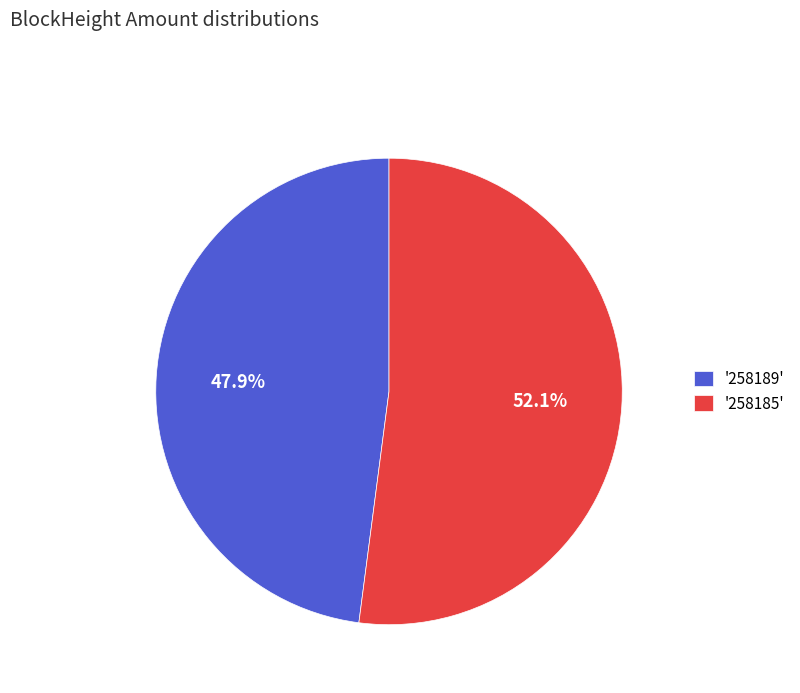

Does '258189' represent more than half of the total?

No